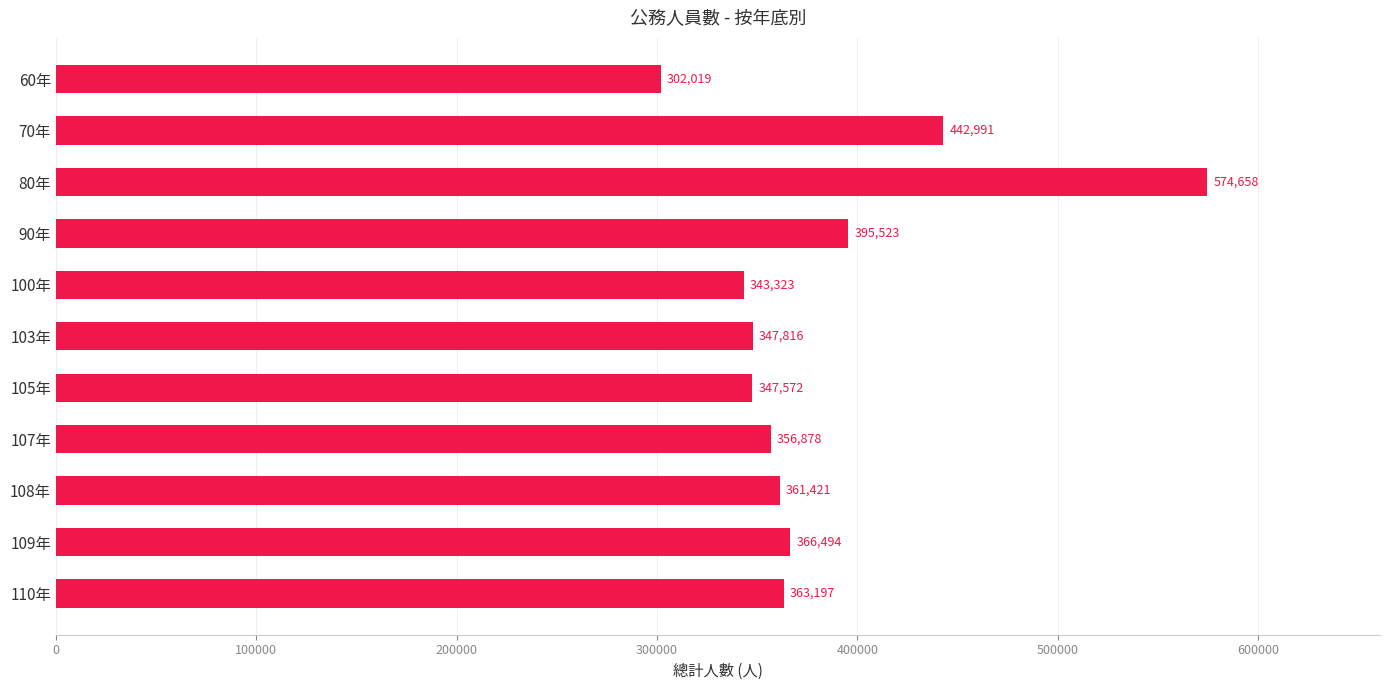

Reading bottom to top, extract all data points from this chart.

363197	366494	361421	356878	347572	347816	343323	395523	574658	442991	302019